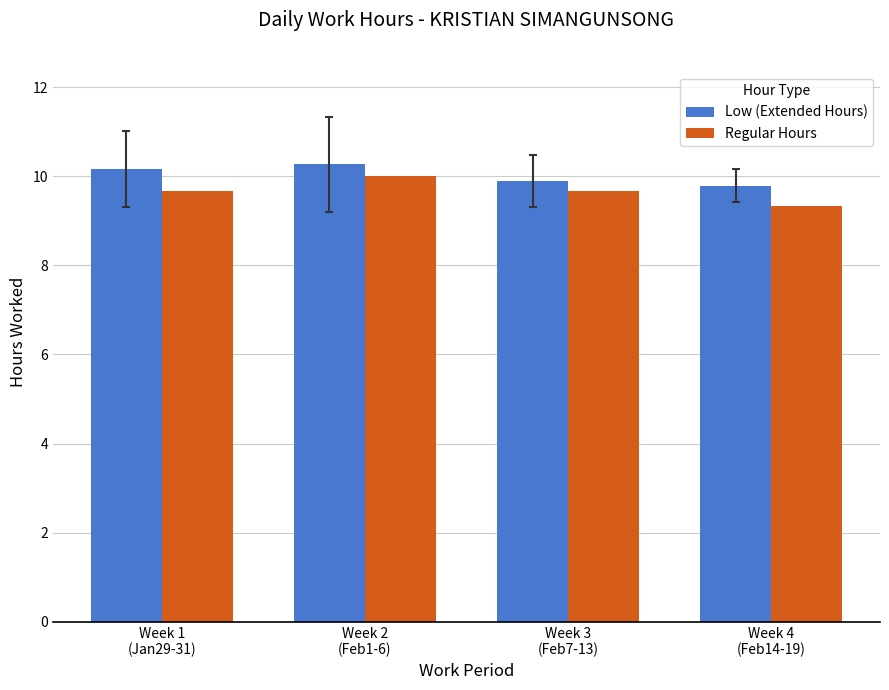

What are all the series names shown in the legend?

Low (Extended Hours), Regular Hours